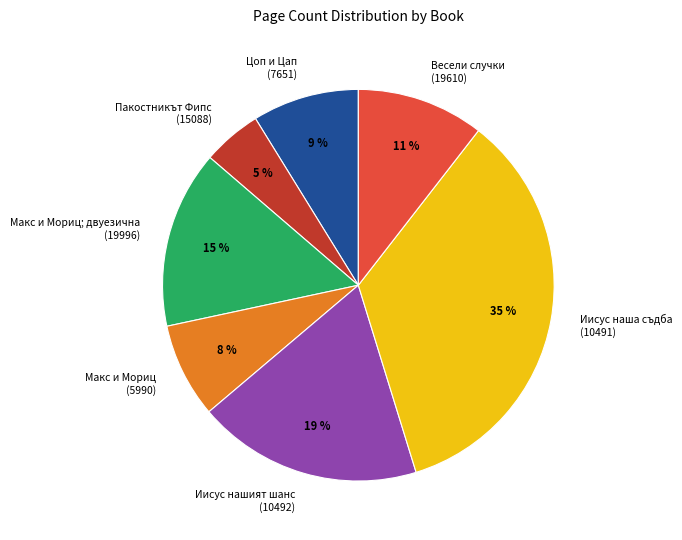

How many slices are in this pie chart?

7